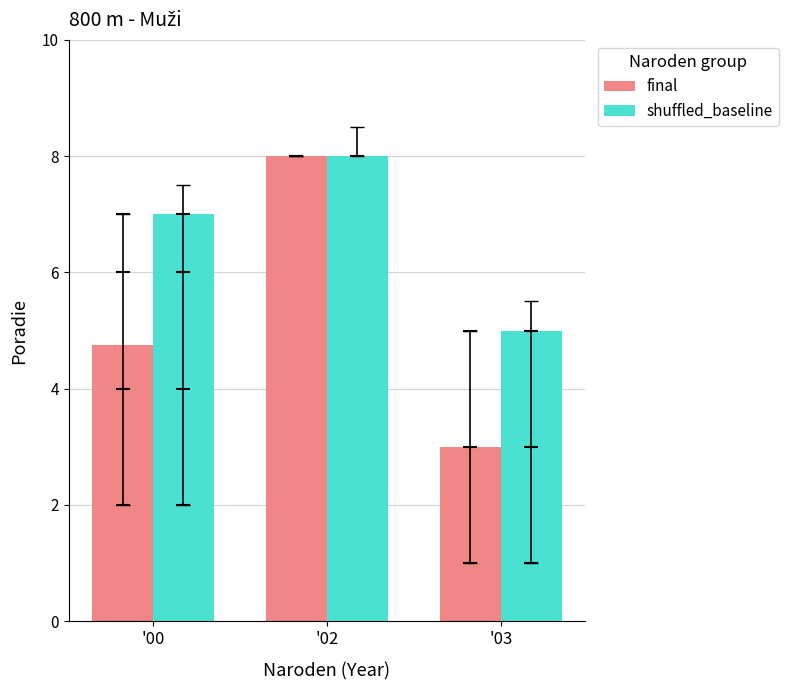

Are the bars horizontal?

No